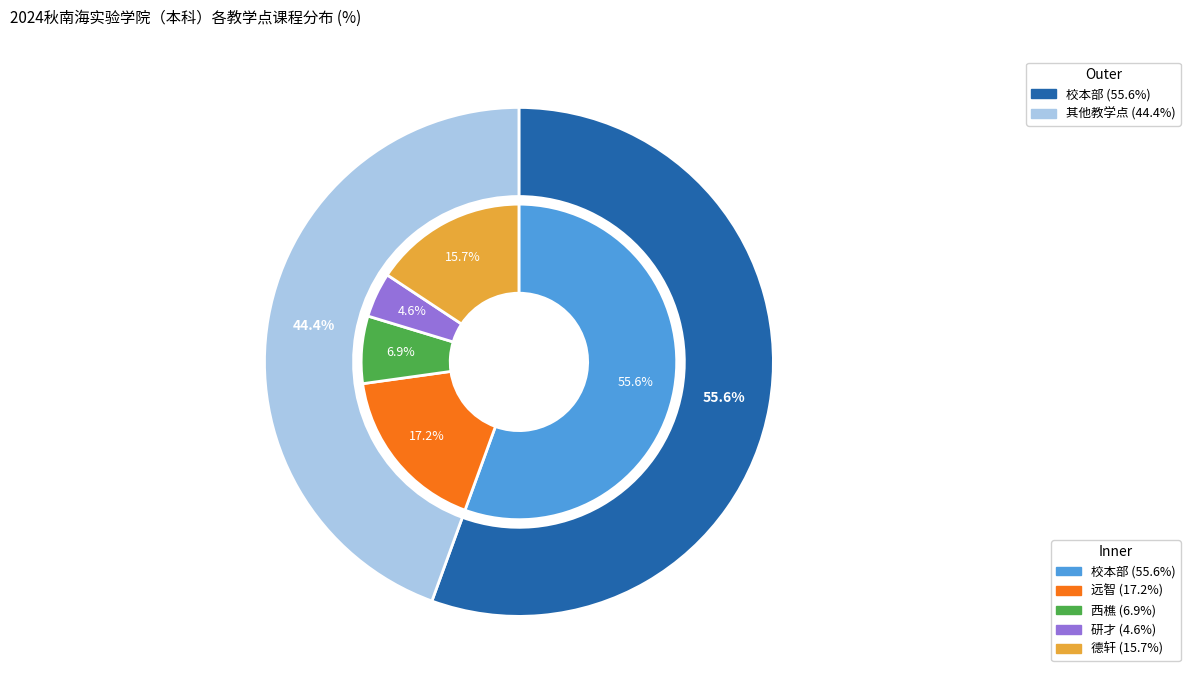

Rank the categories by value from highest to lowest.

校本部, 远智, 德轩, 西樵, 研才